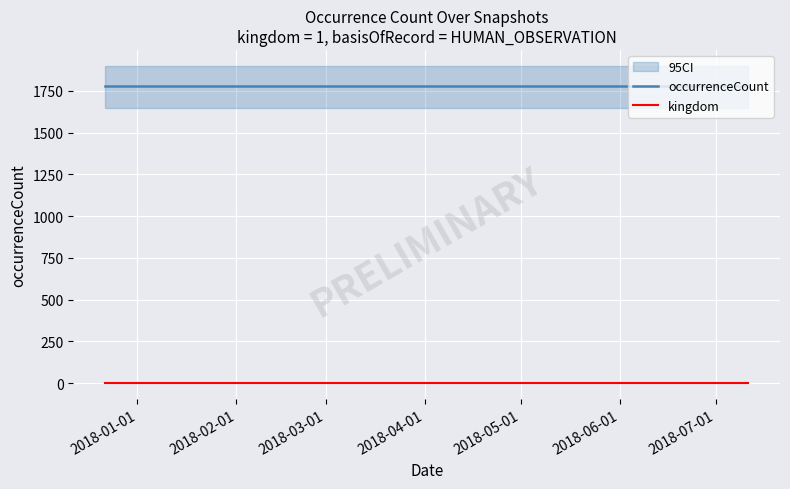

Rank the series by their average value, from lowest to highest.

kingdom, occurrenceCount